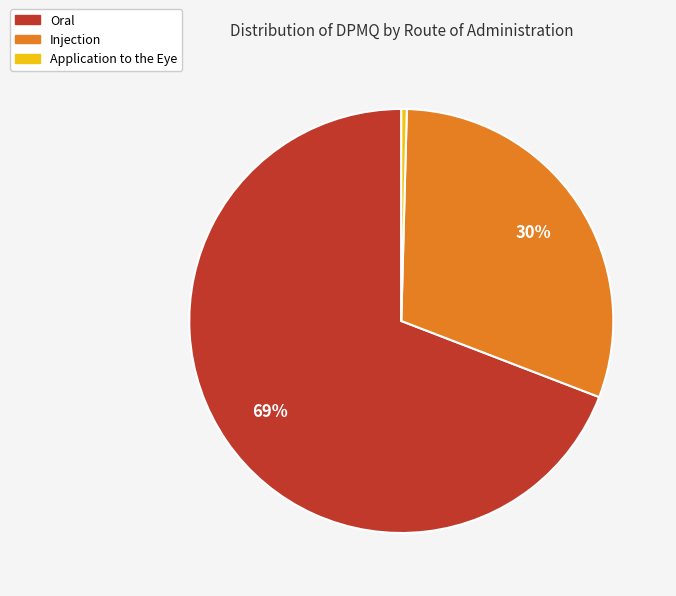

How many segments does this pie chart have?

3